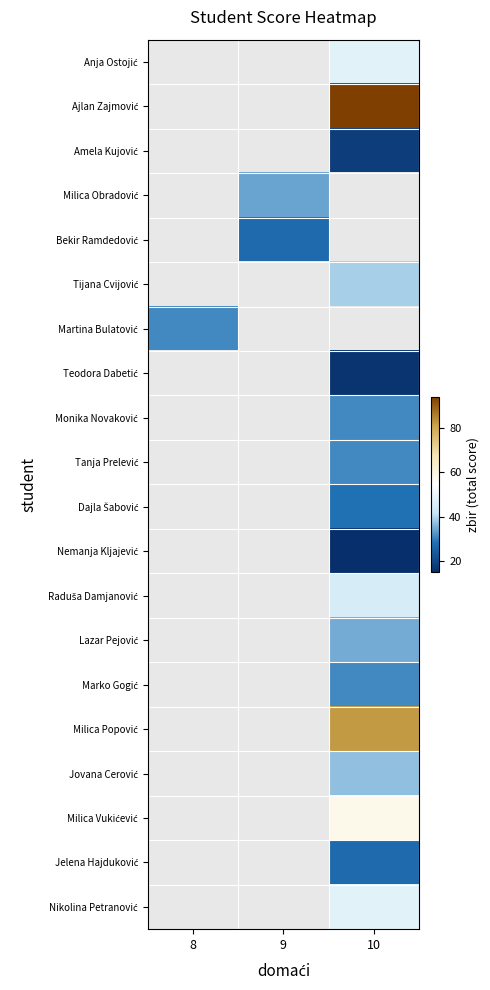

The value of Lazar Pejović at 10 is 35.0. True or false?

True